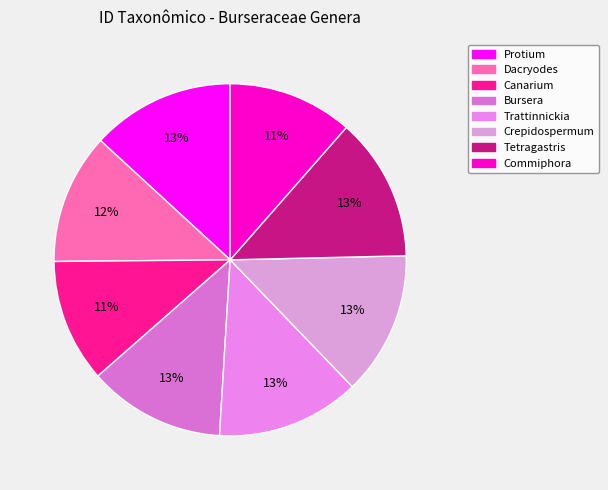

To the nearest percent, what portion does Dacryodes represent?

12%